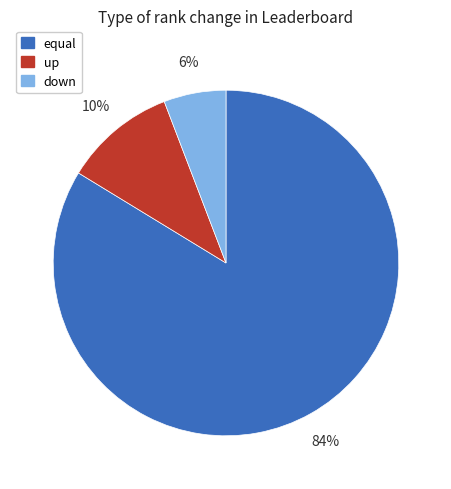

Which slice is the smallest?

down